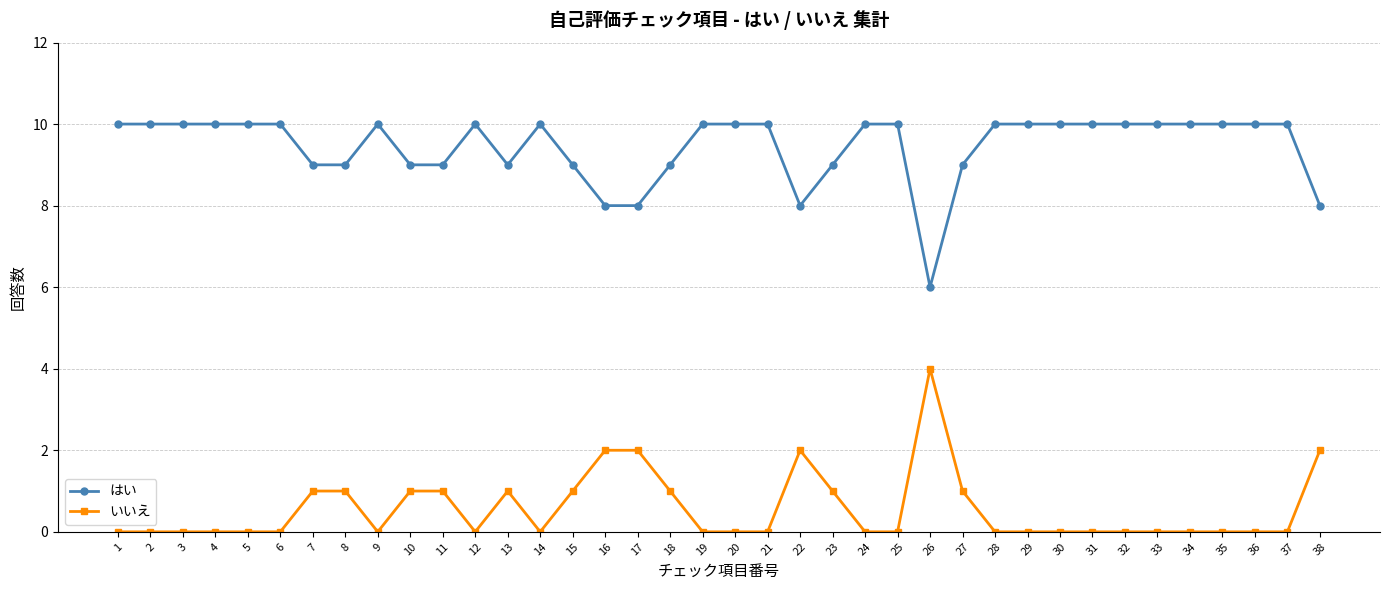

What is the spread (max minus min) of values at 30?

10